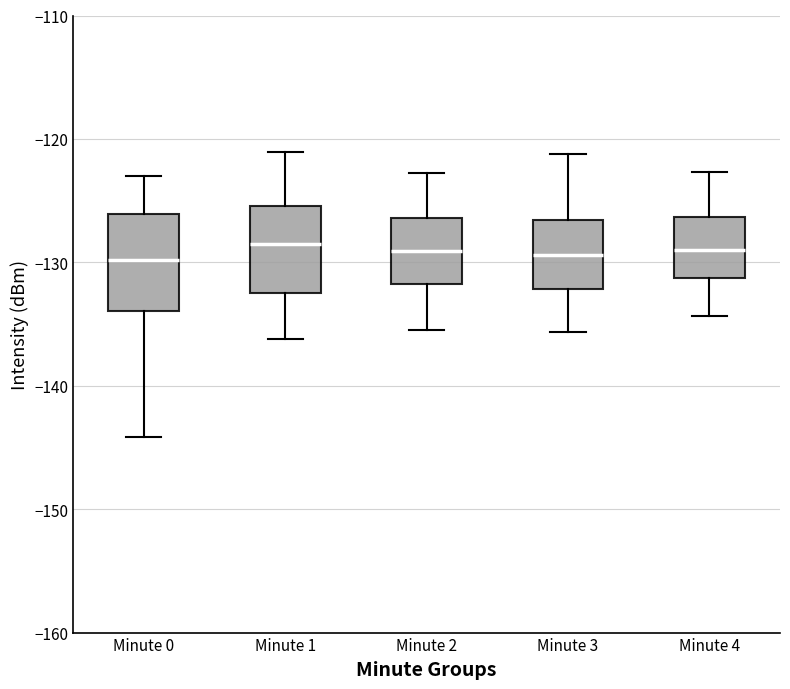

Reading left to right, transcribe this box plot: for each box, give where its median line is, the range the box spans, and where its two whiskers end, as read against the y-axis. The values are not printed on the chart, so give them approximately, as read against the axis.

Minute 0: median -130, box -134 to -126, whiskers -144 to -123
Minute 1: median -129, box -132 to -125, whiskers -136 to -121
Minute 2: median -129, box -132 to -126, whiskers -135 to -123
Minute 3: median -129, box -132 to -127, whiskers -136 to -121
Minute 4: median -129, box -131 to -126, whiskers -134 to -123